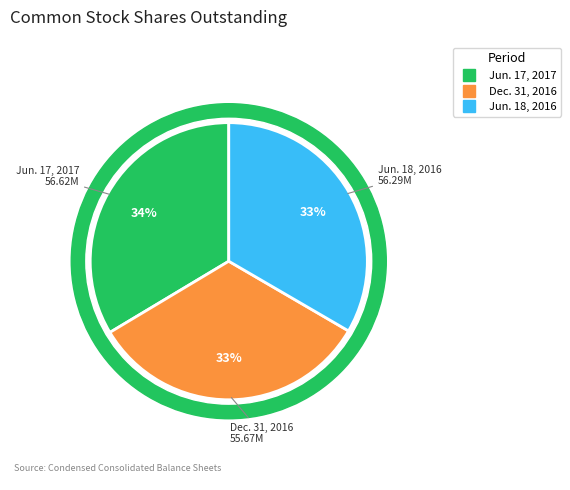

Does Jun. 17, 2017 account for over 50% of the chart?

No